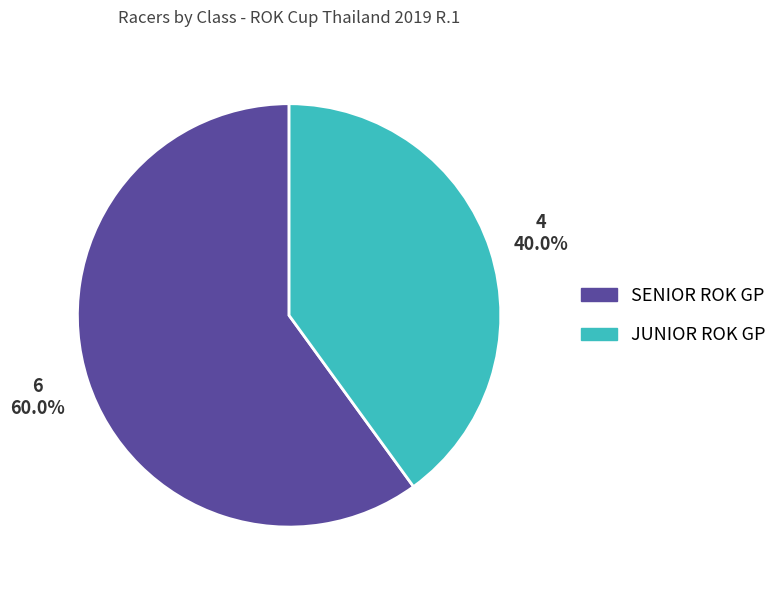

Rank the categories by value from lowest to highest.

JUNIOR ROK GP, SENIOR ROK GP